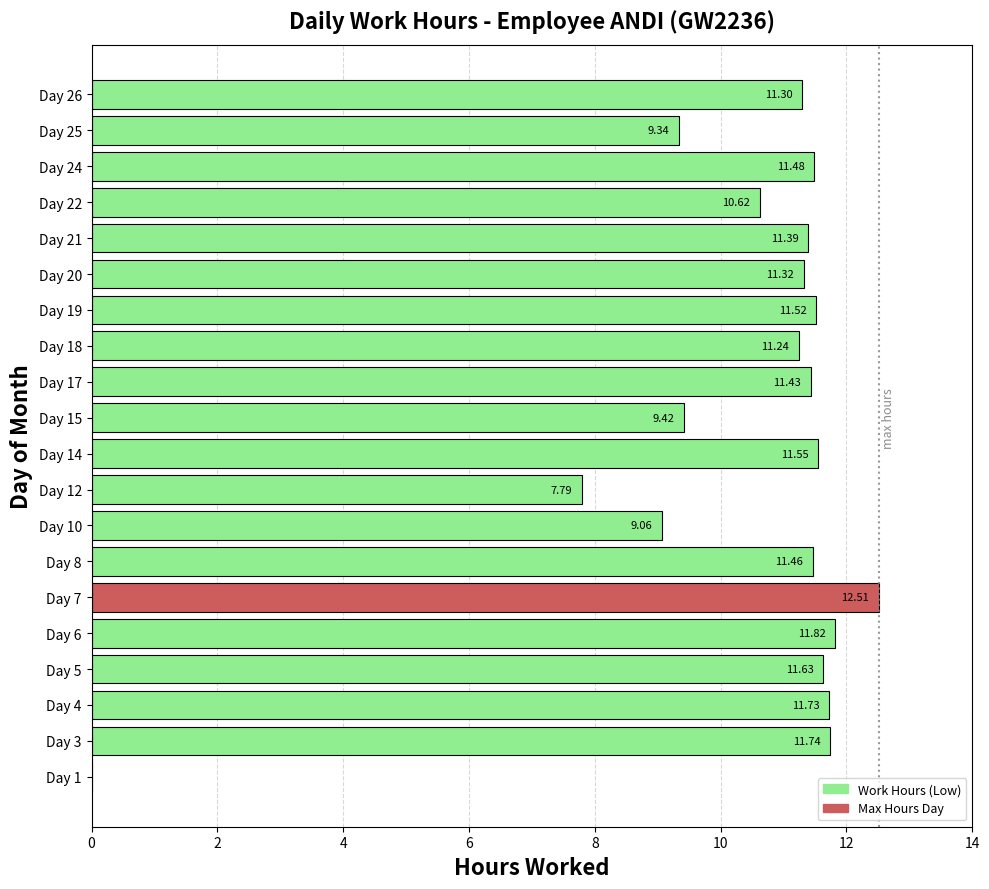

What is the sum of the values at Day 24 and Day 21?

22.9